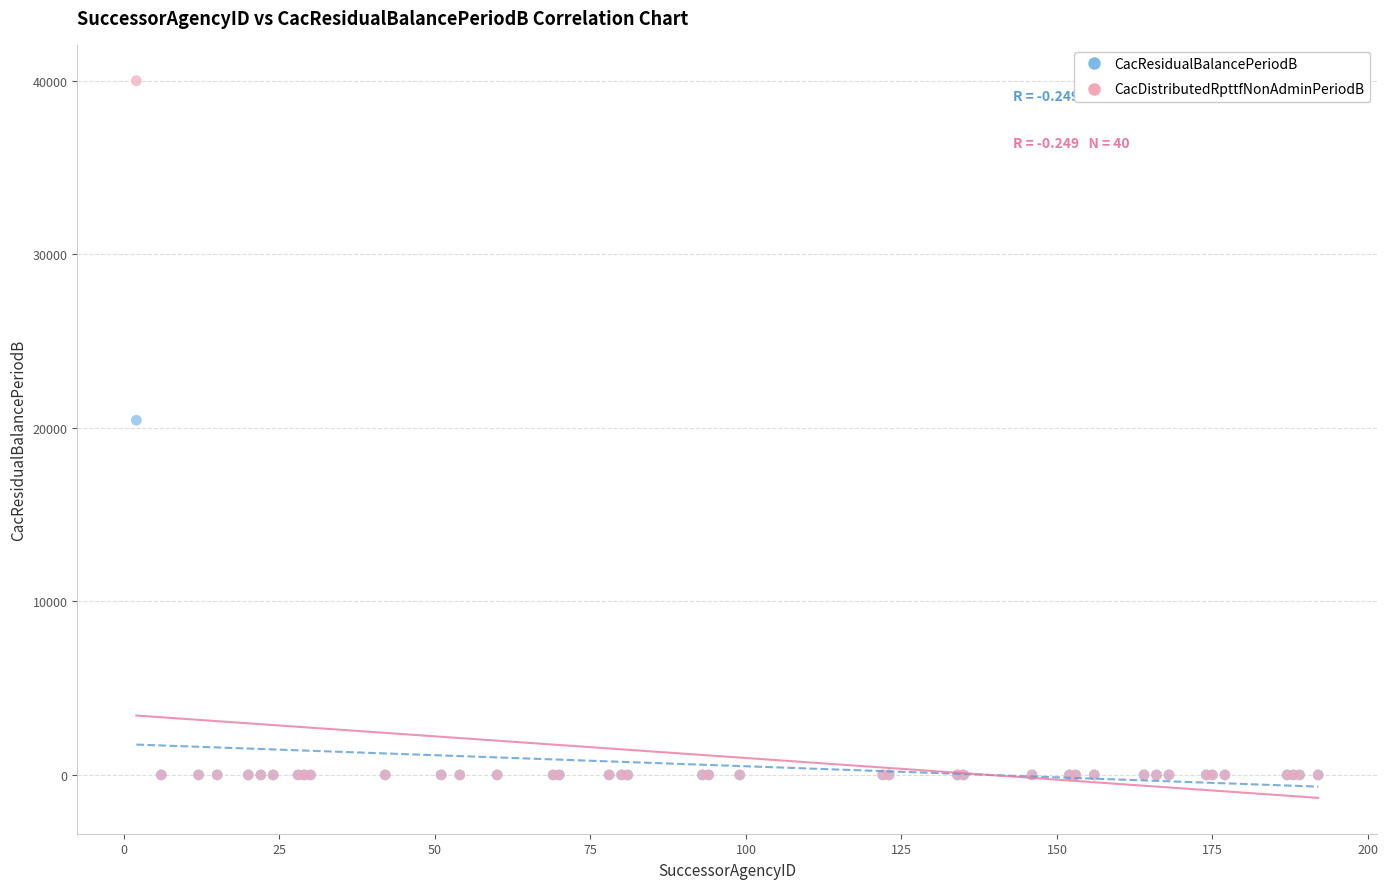

What are all the series names shown in the legend?

CacResidualBalancePeriodB, CacDistributedRpttfNonAdminPeriodB